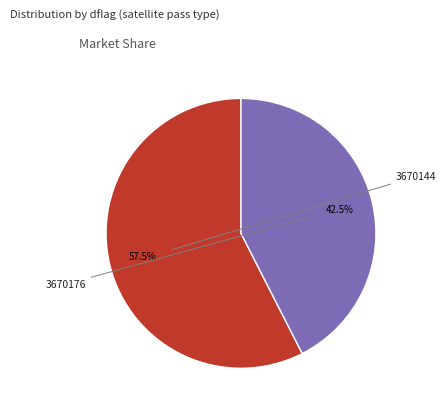

Is there a majority slice in this chart?

Yes